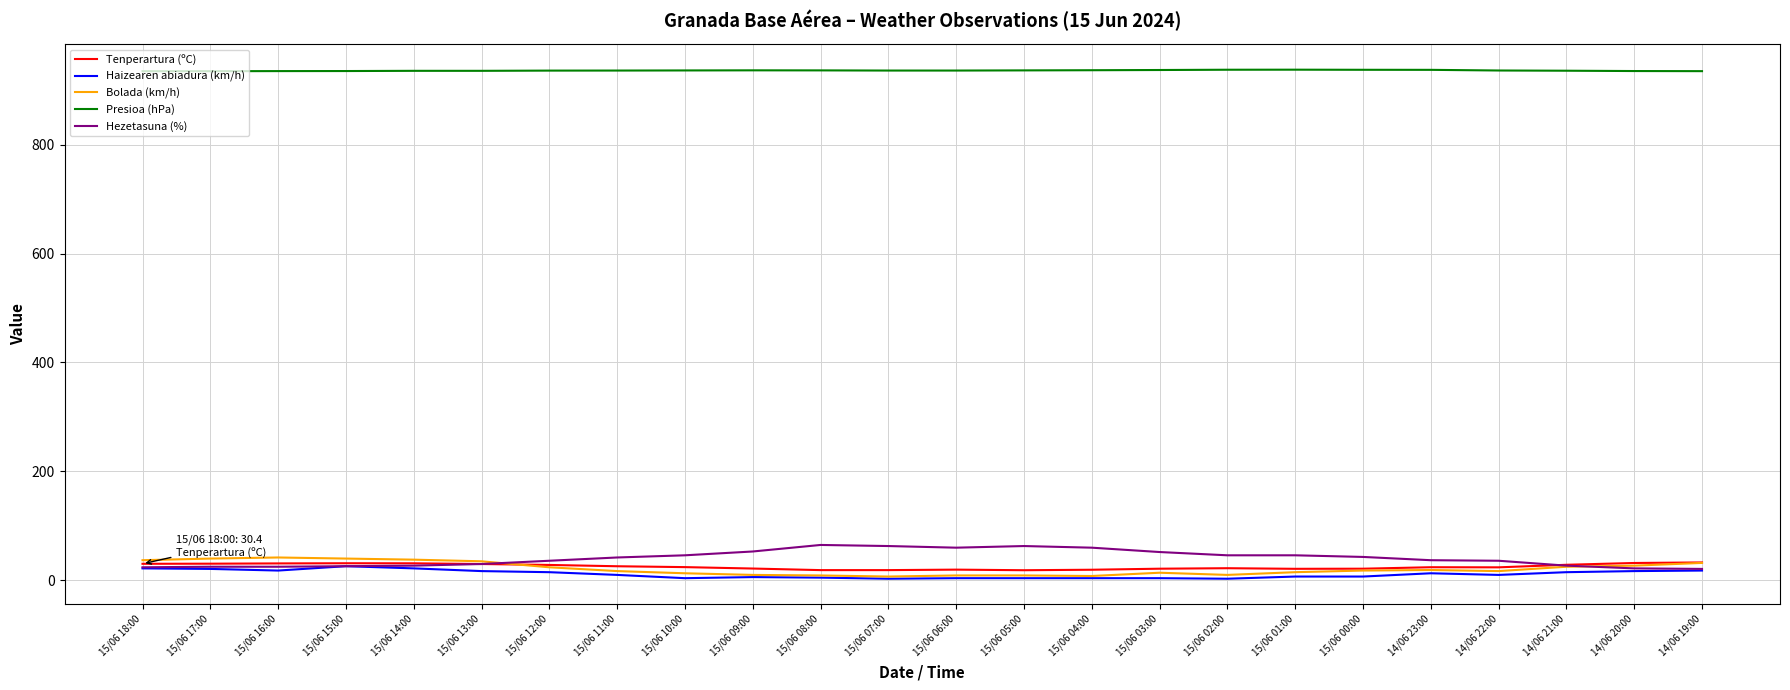

Which series changed the most between 15/06 04:00 and 14/06 20:00?

Hezetasuna (%)